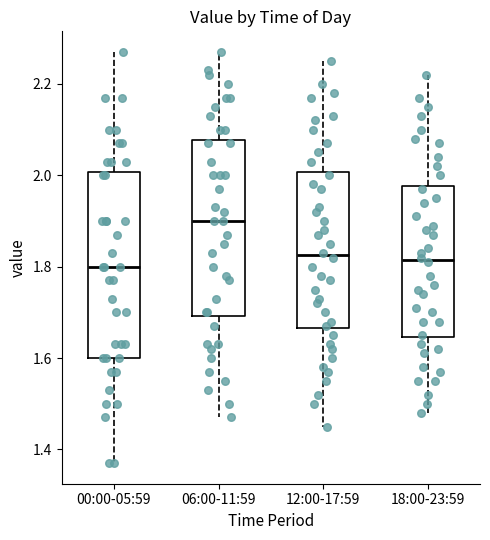

Reading left to right, transcribe this box plot: for each box, give where its median line is, the range the box spans, and where its two whiskers end, as read against the y-axis. The values are not printed on the chart, so give them approximately, as read against the axis.

00:00-05:59: median 1.80, box 1.60 to 2.00, whiskers 1.38 to 2.28
06:00-11:59: median 1.90, box 1.70 to 2.08, whiskers 1.48 to 2.28
12:00-17:59: median 1.82, box 1.66 to 2.00, whiskers 1.46 to 2.26
18:00-23:59: median 1.82, box 1.64 to 1.98, whiskers 1.48 to 2.22